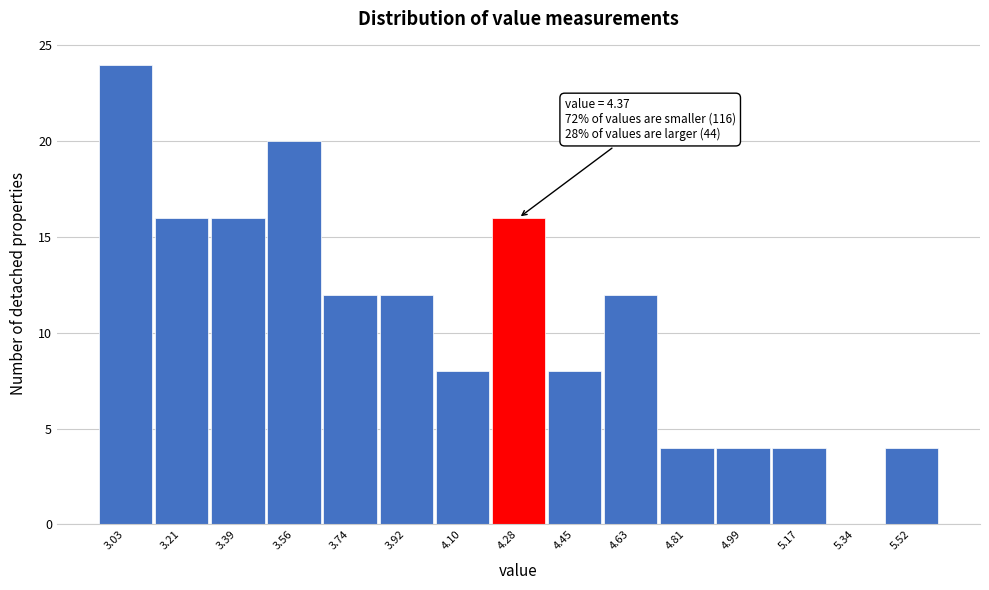

Reading right to left, list all the values displayed in this chart.

5.52=4	5.34=0	5.17=4	4.99=4	4.81=4	4.63=12	4.45=8	4.28=16	4.10=8	3.92=12	3.74=12	3.56=20	3.39=16	3.21=16	3.03=24